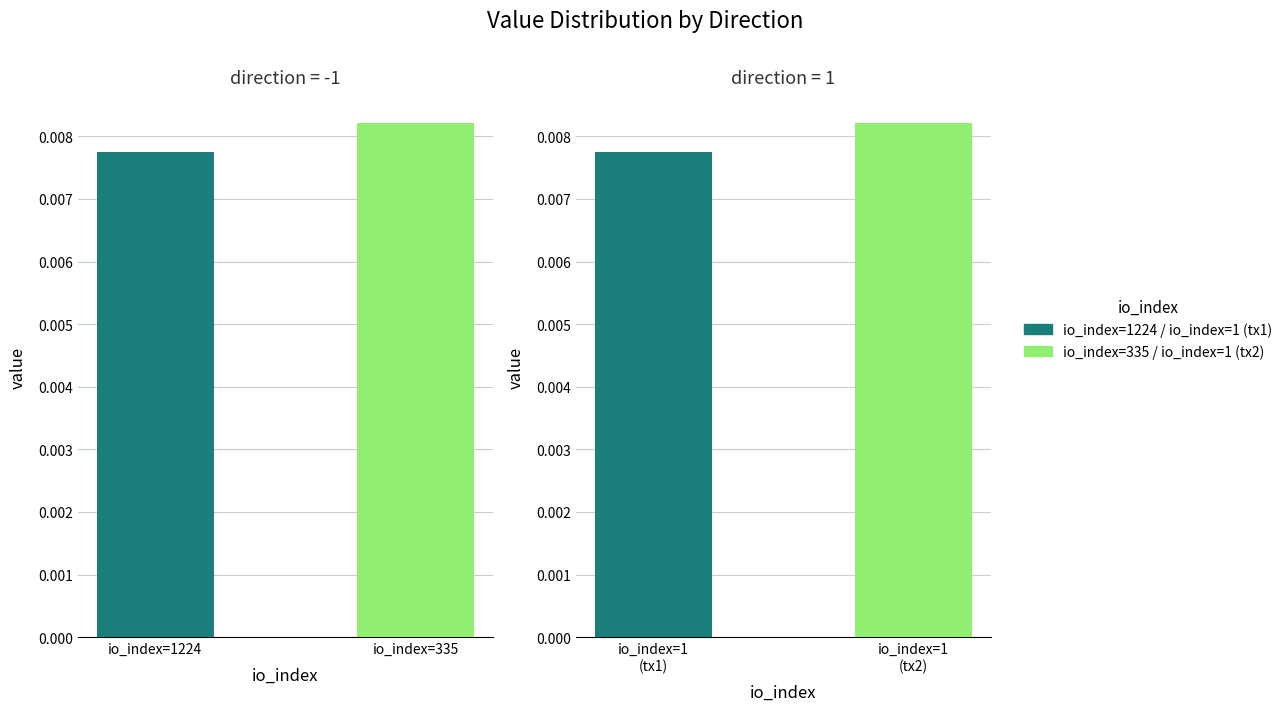

Reading right to left, what are all the values shown in this chart?

direction=-1 (value): 1=0.0	0=0.0
direction=1 (value): 1=0.0	0=0.0